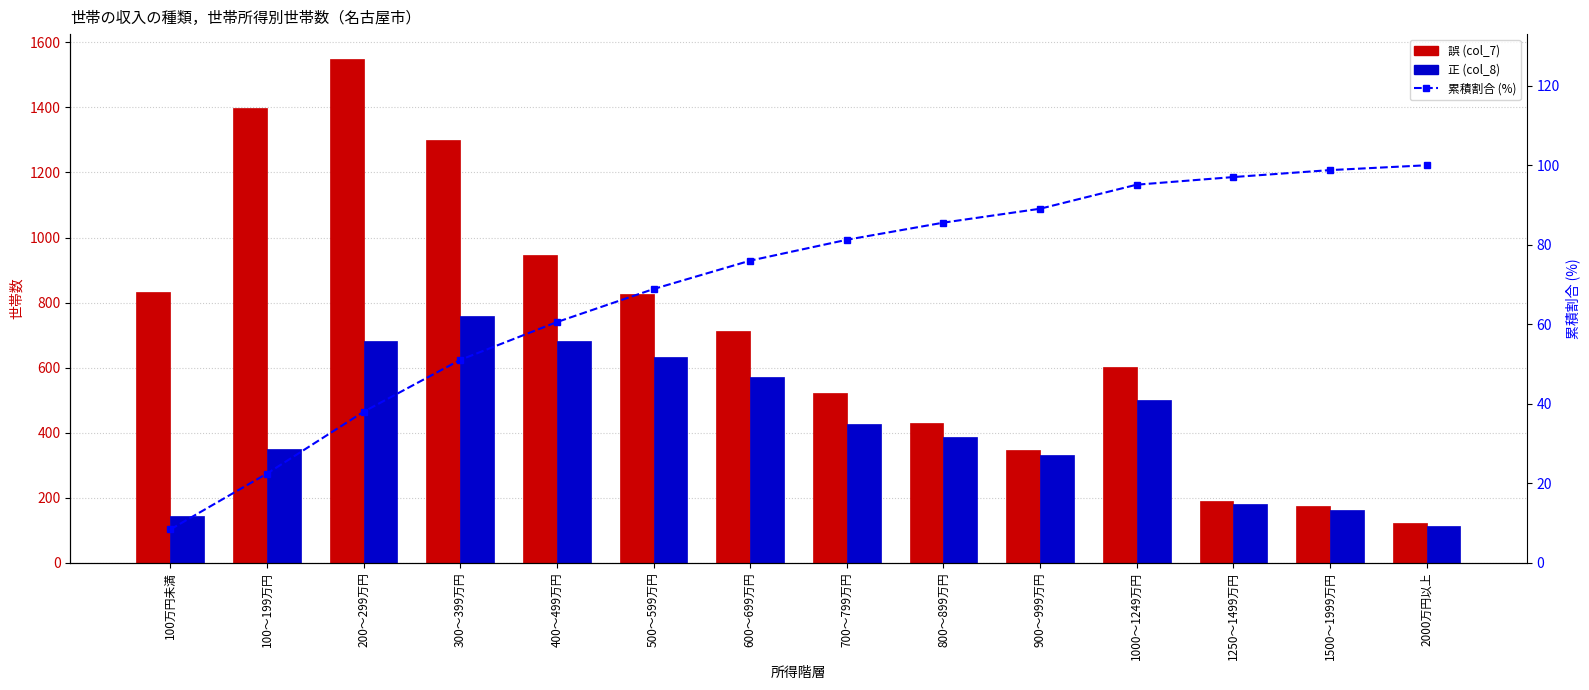

The 累積割合 (%) series shows 11.0 at 100～199万円. True or false?

False